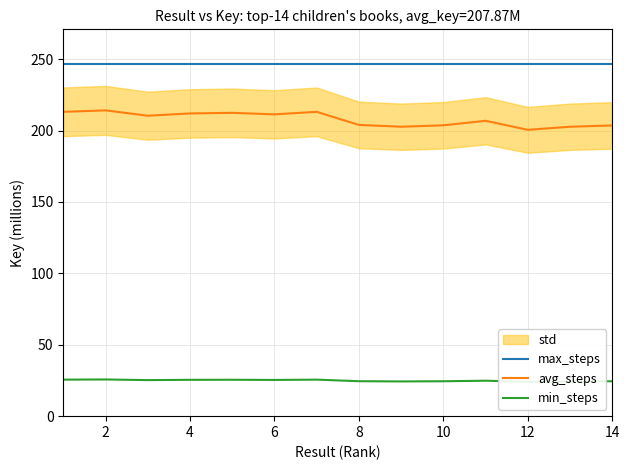

Read the max_steps value at 10.

246.2